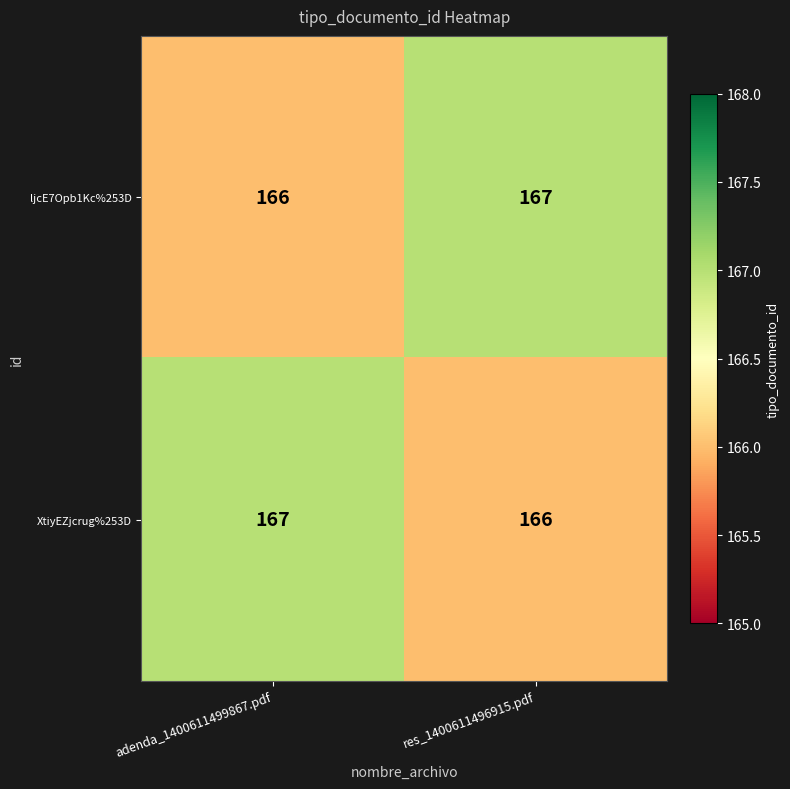

The value of ljcE7Opb1Kc%253D at adenda_1400611499867.pdf is 166. True or false?

True